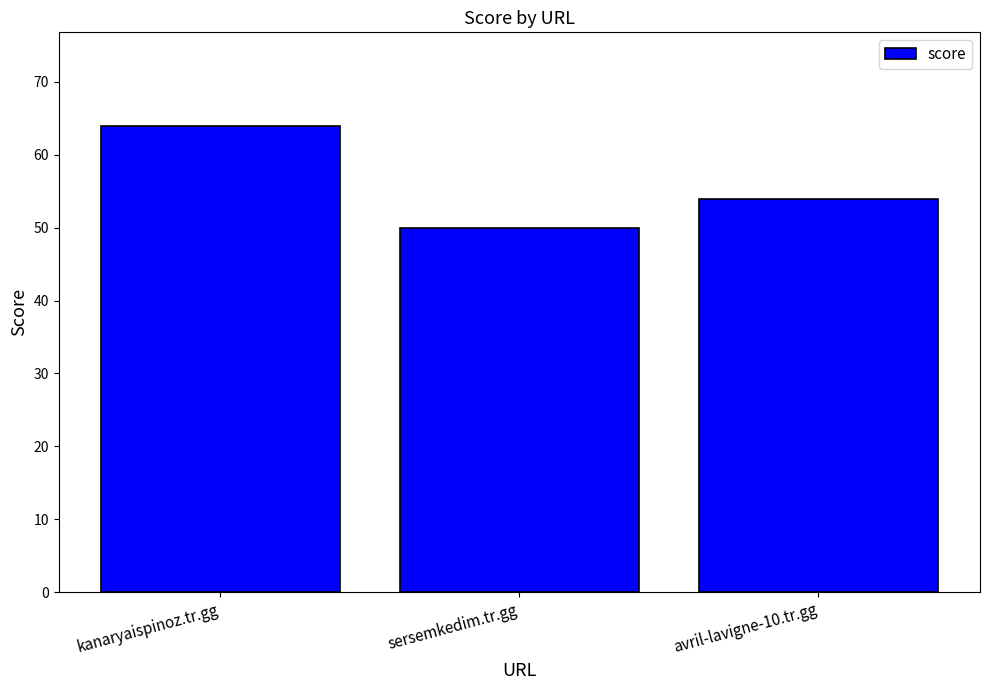

What is the value of the 2nd bar from the left?

50